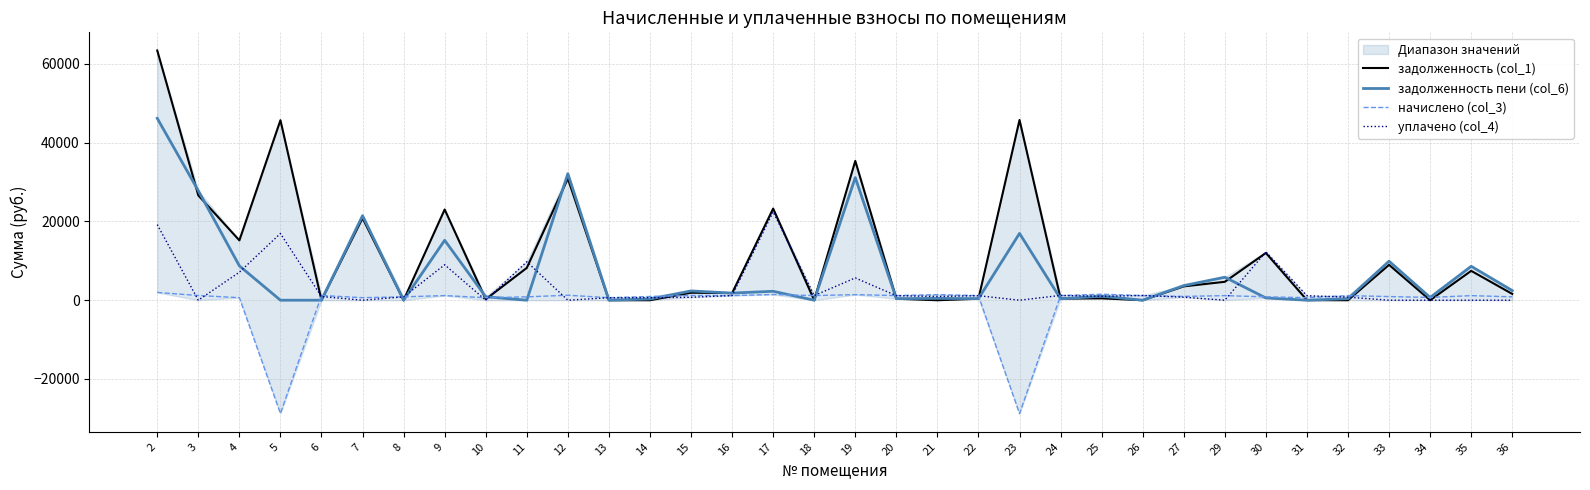

Is it true that задолженность пени (col_6) equals 4231.9 at 15?

False